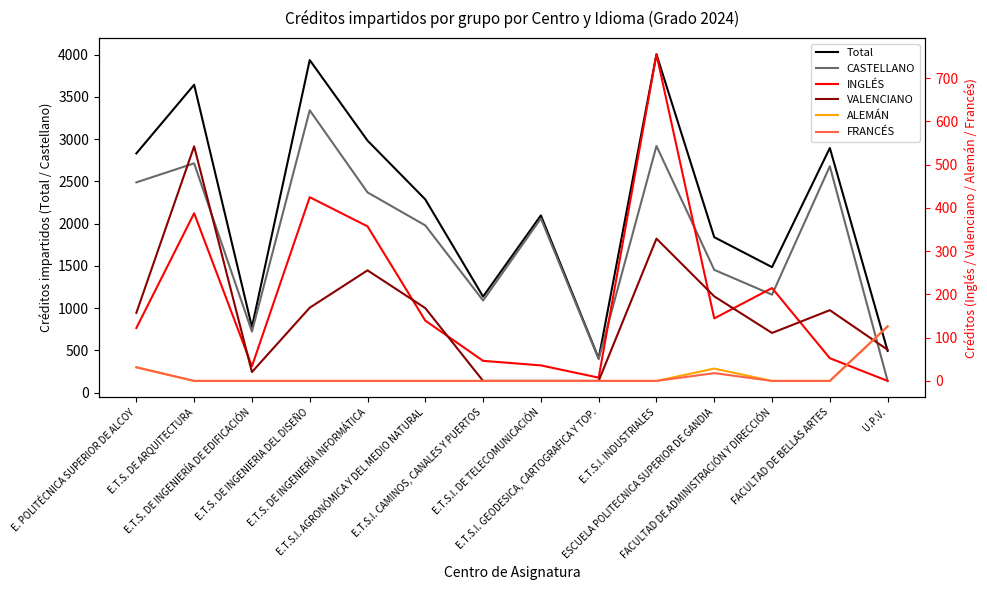

Rank the series at FACULTAD DE ADMINISTRACIÓN Y DIRECCIÓN from lowest to highest value.

ALEMÁN, FRANCÉS, VALENCIANO, INGLÉS, CASTELLANO, Total